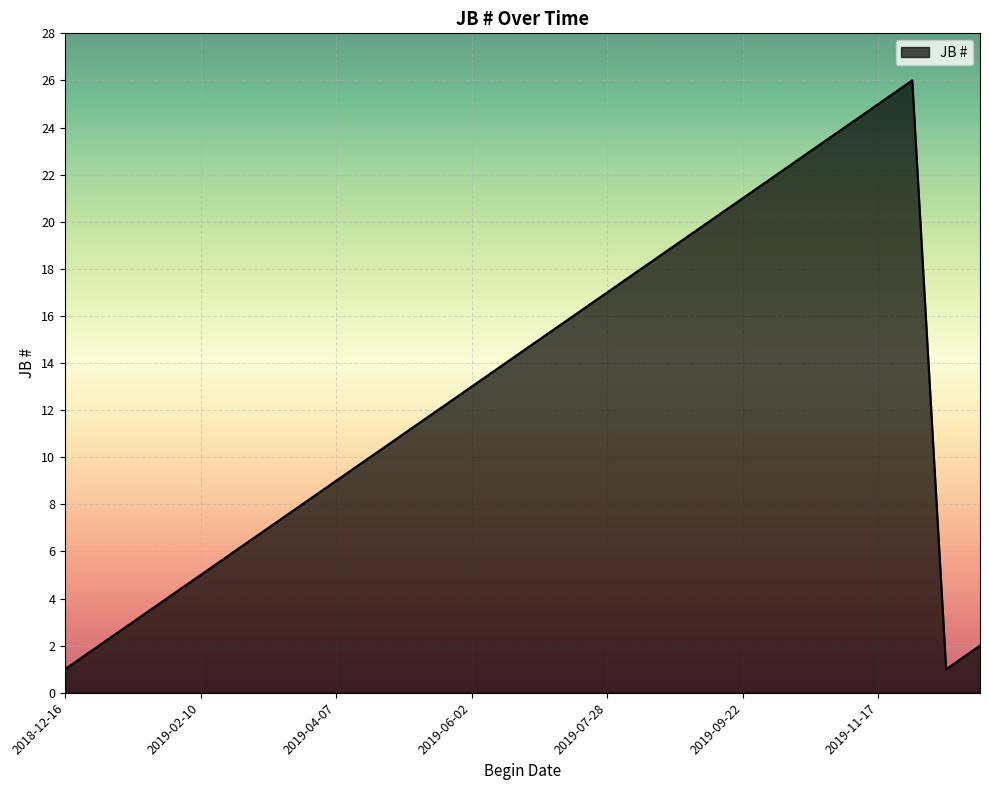

What is the maximum value shown in the chart?

26